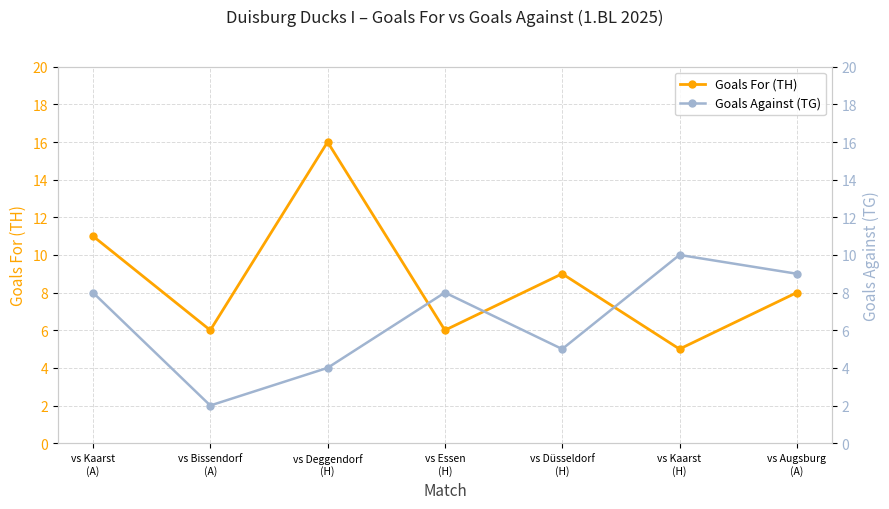

Which series has the widest spread of values?

Goals For (TH)